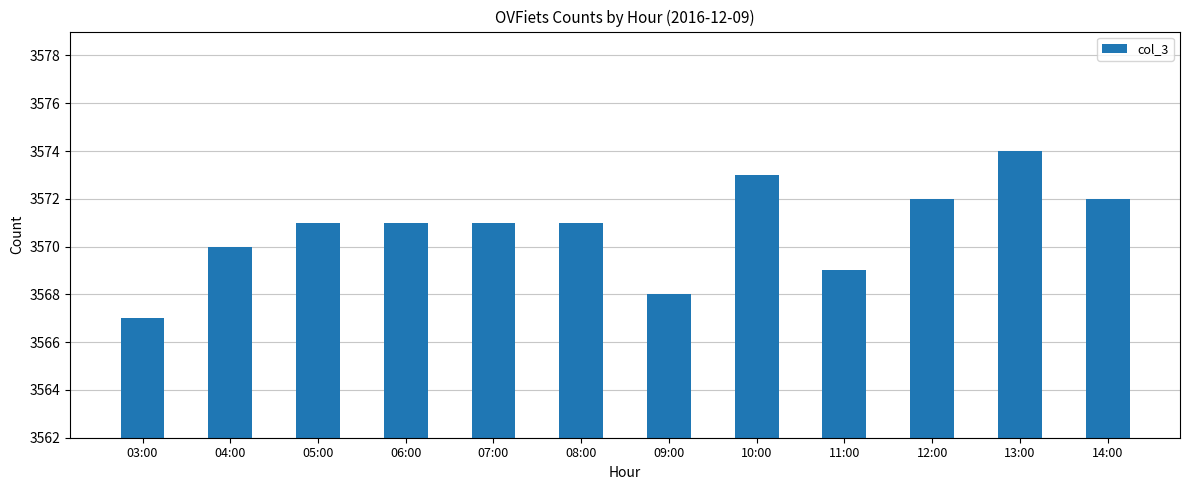

What is the ratio of the value at 10:00 to the value at 05:00?

1.0